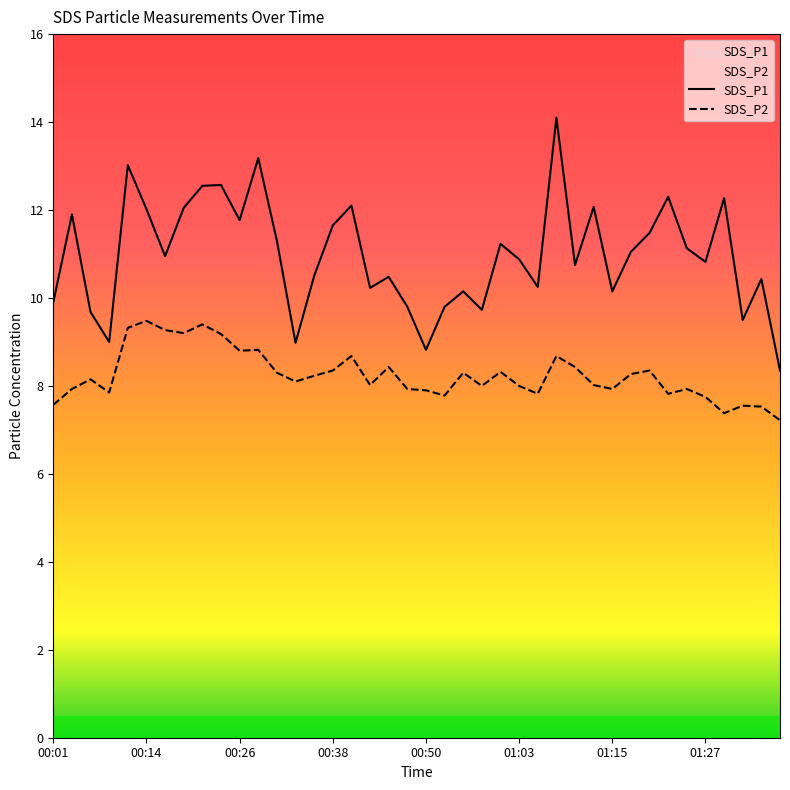

What is the spread (max minus min) of values at 00:01?

2.3